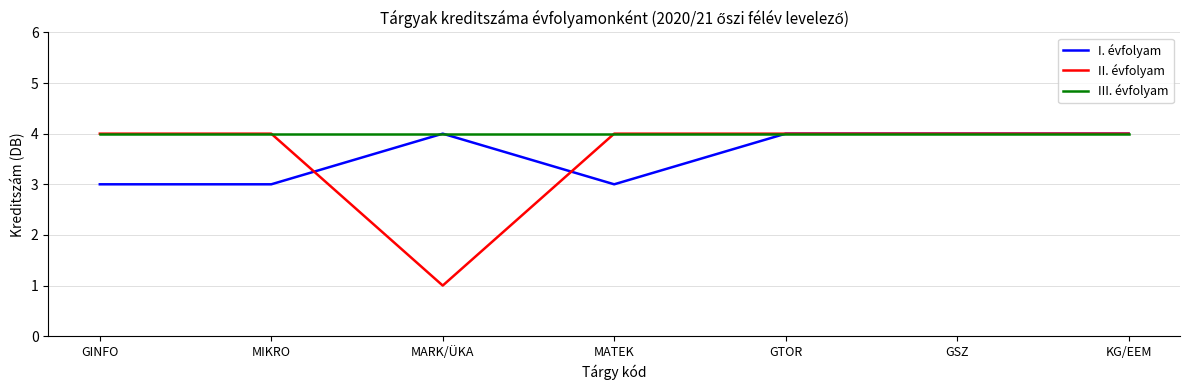

At which category does the chart reach its minimum across all series?

MARK/ÜKA